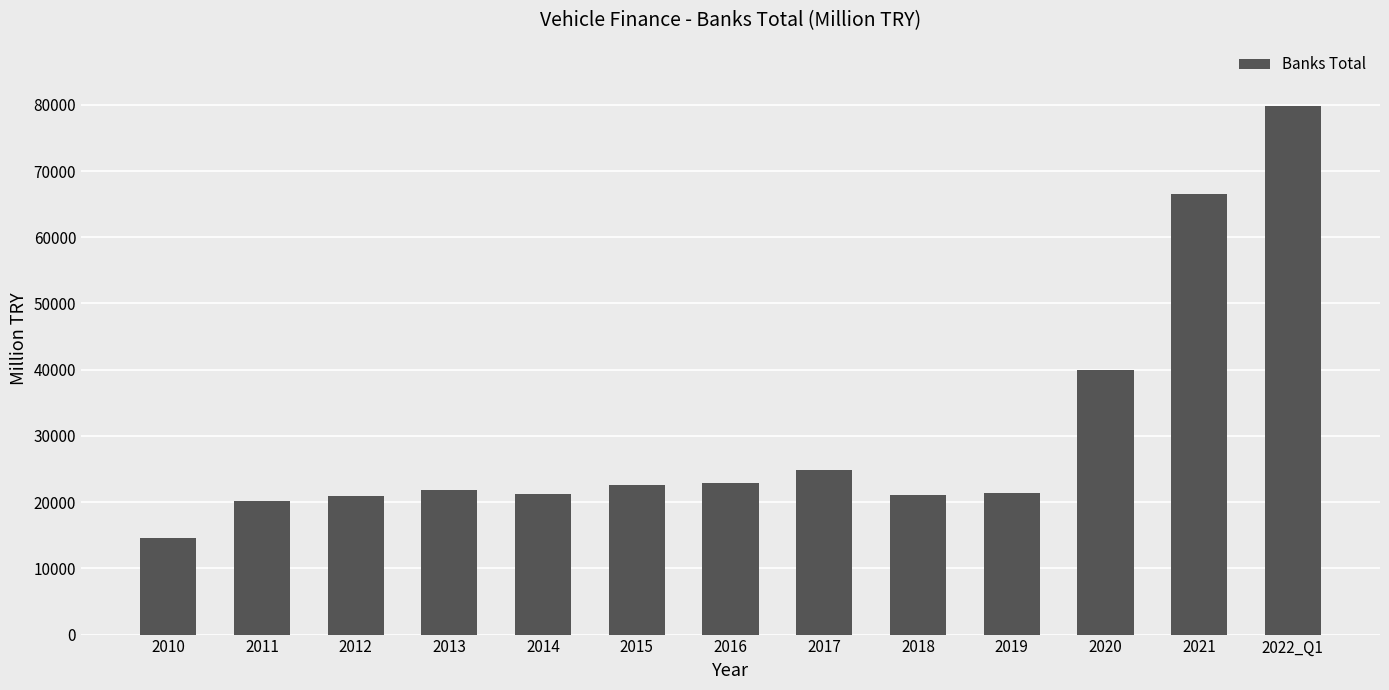

Is it true that the value at 2010 is 21512.3?

False